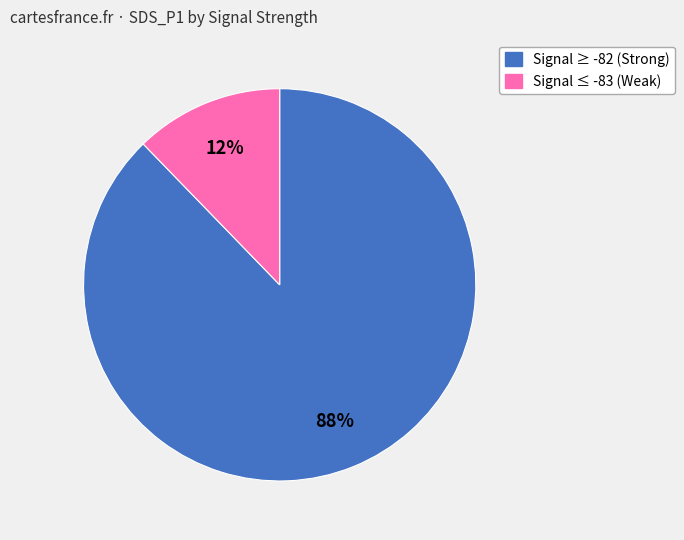

To the nearest percent, what is the difference between the largest and smallest slice percentages?

76%